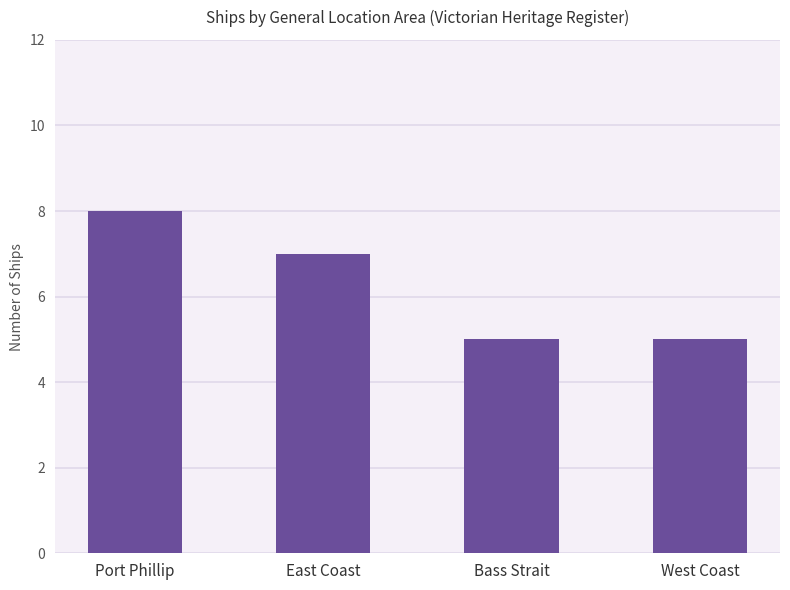

Reading right to left, transcribe all the data shown in this chart.

5	5	7	8